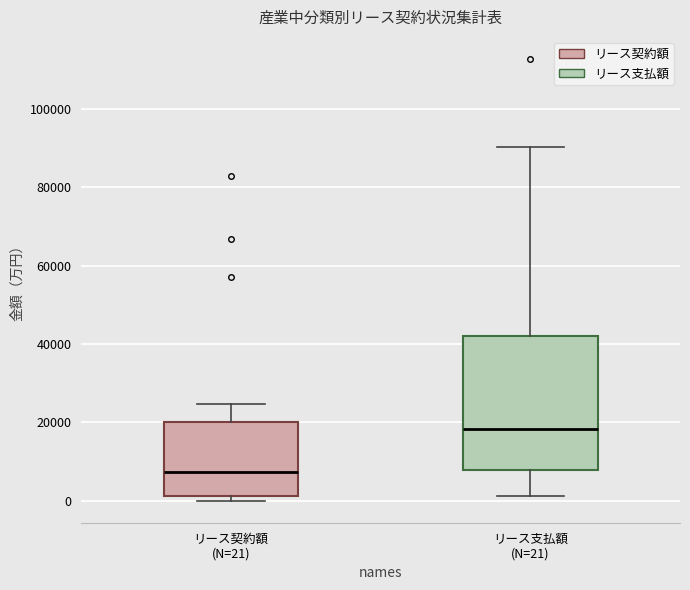

Where is the upper edge of the box for リース契約額 (N=21) on the y-axis? The values are not printed on the chart, so give them approximately, as read against the axis.

20000